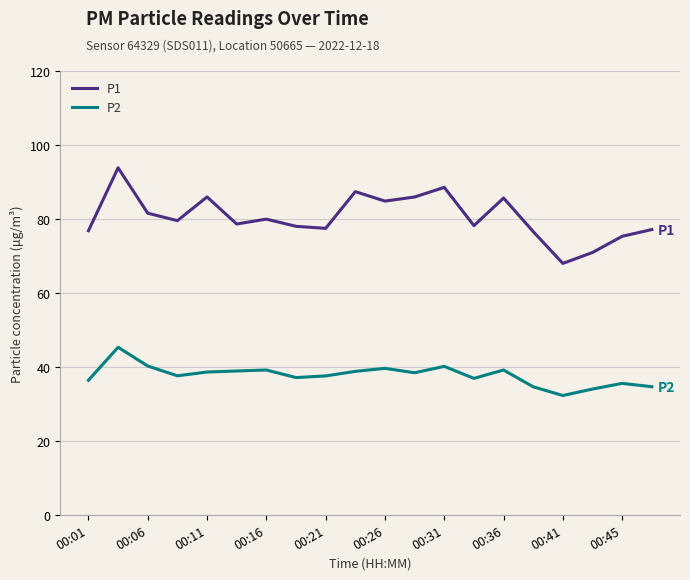

What is the difference between the second highest and minimum values in the P2 series?

8.0